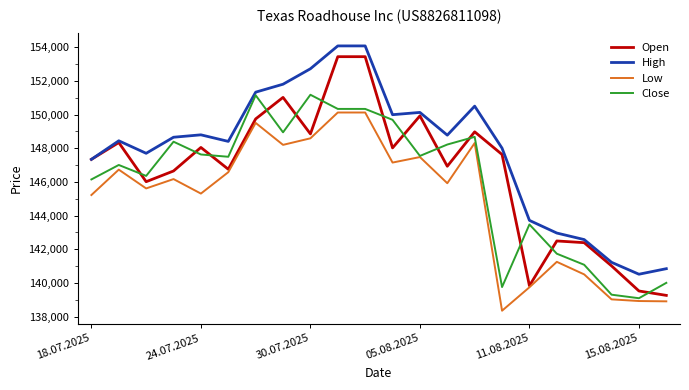

Which series has the largest total across all categories?

High